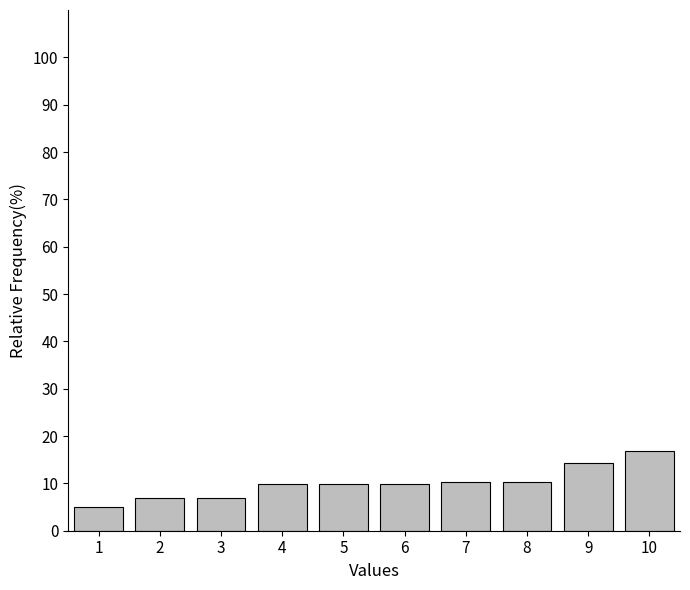

Reading left to right, list all the values displayed in this chart.

4.9	6.9	6.9	9.9	9.9	9.9	10.3	10.3	14.3	16.7